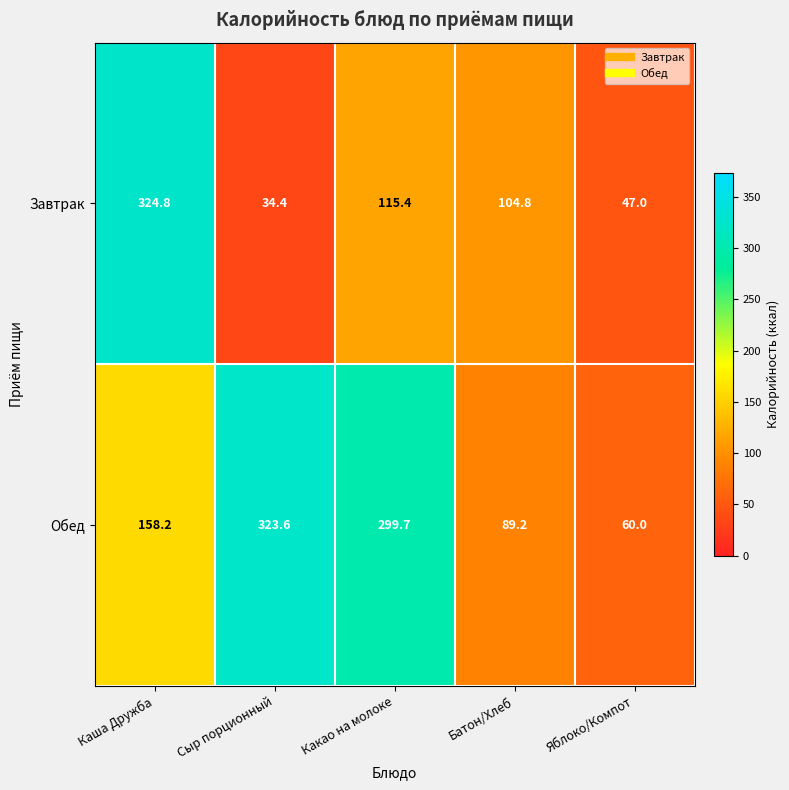

What is the total value across all series at Какао на молоке?

415.1